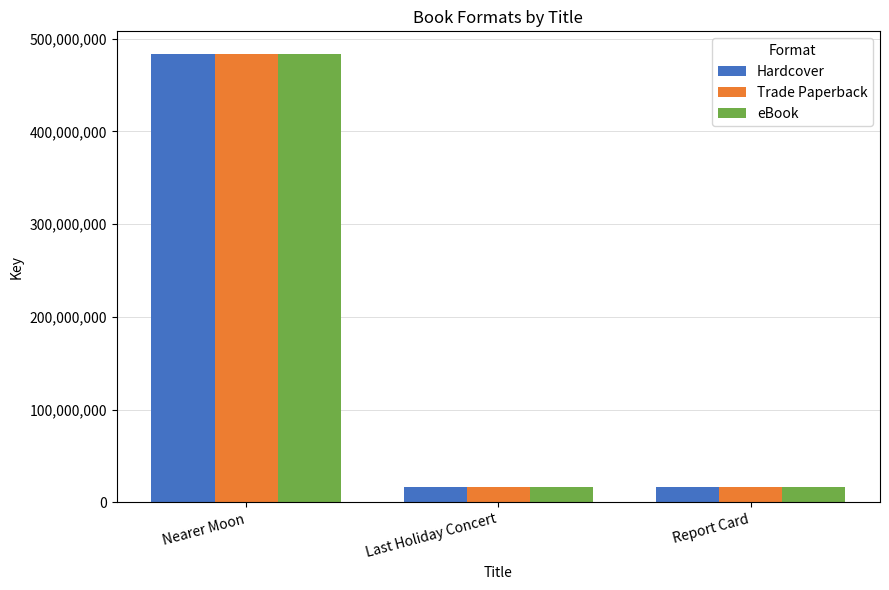

Is the value of eBook at Report Card greater than the value of Trade Paperback at Nearer Moon?

No